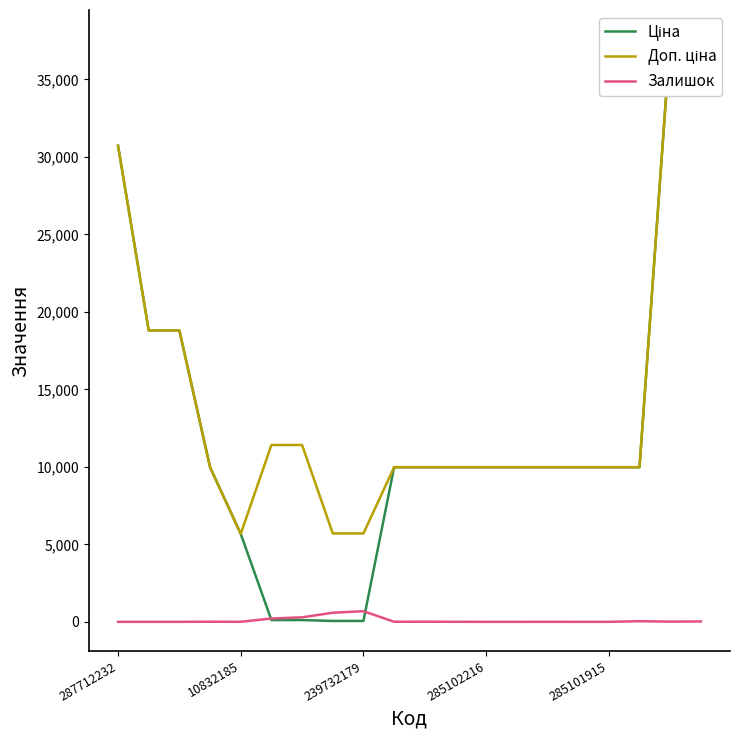

True or false: Доп. ціна and Залишок cross at least once.

False